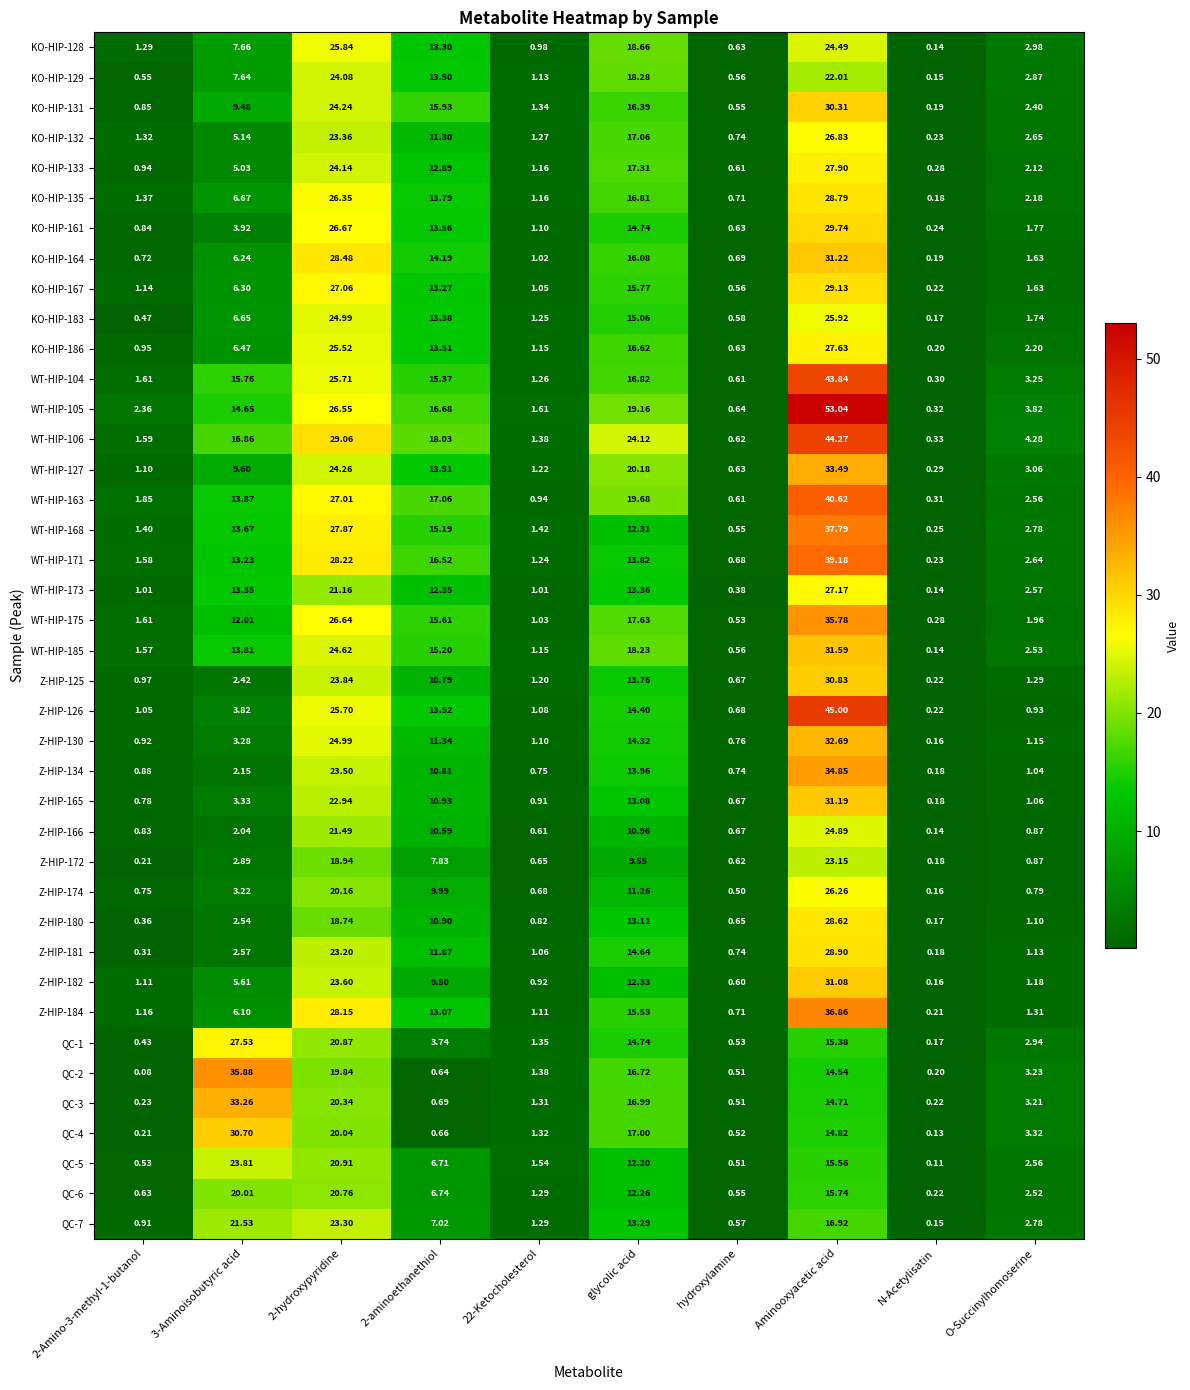

At which category does the chart reach its minimum across all series?

2-Amino-3-methyl-1-butanol